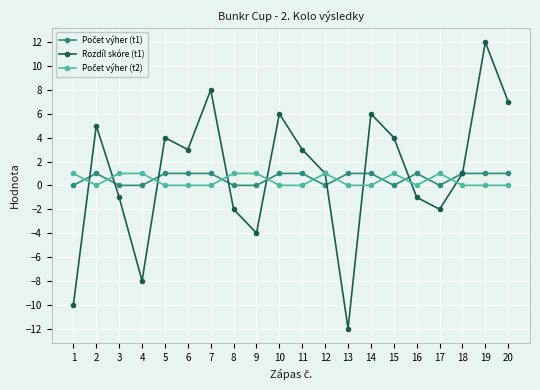

The value of Rozdíl skóre (t1) at 1 is -10. True or false?

True